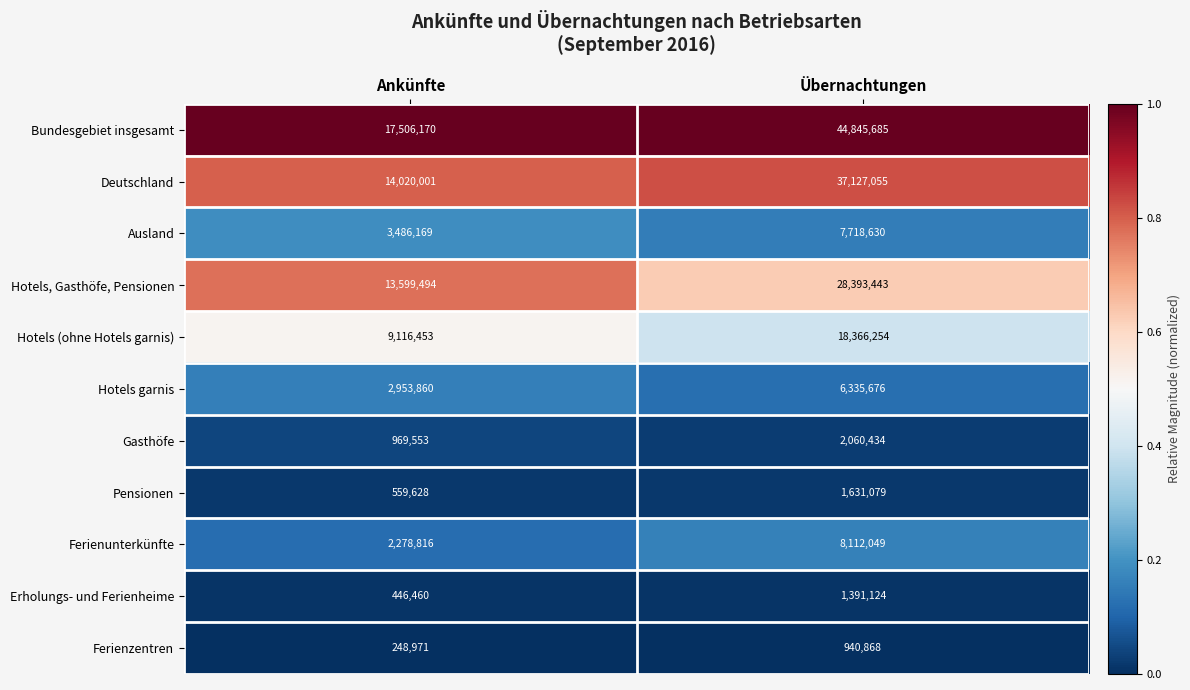

What is the difference between the highest and lowest values at Ankünfte?

17257199